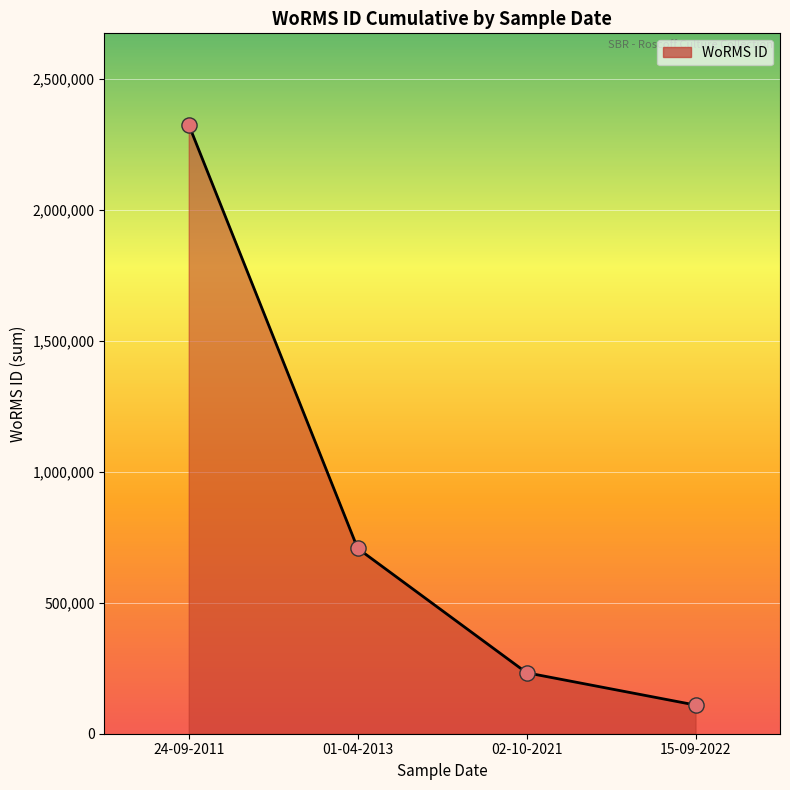

Approximately how many times larger is the value at 15-09-2022 compared to 01-04-2013?

0.2